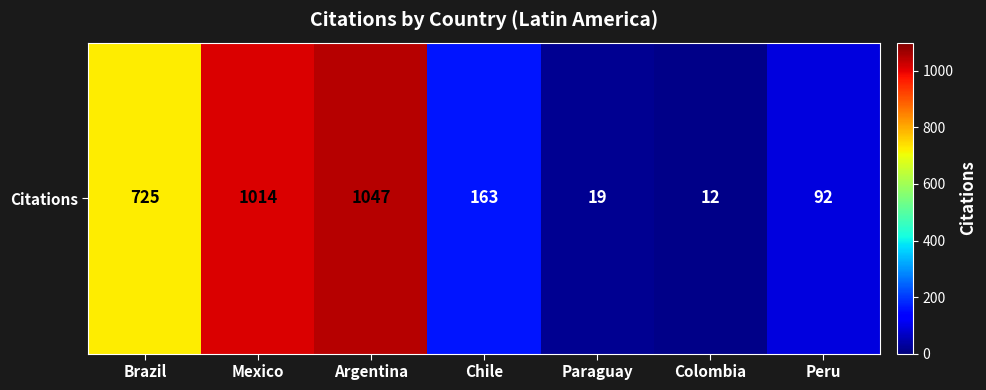

Rank the categories by value from highest to lowest.

Argentina, Mexico, Brazil, Chile, Peru, Paraguay, Colombia